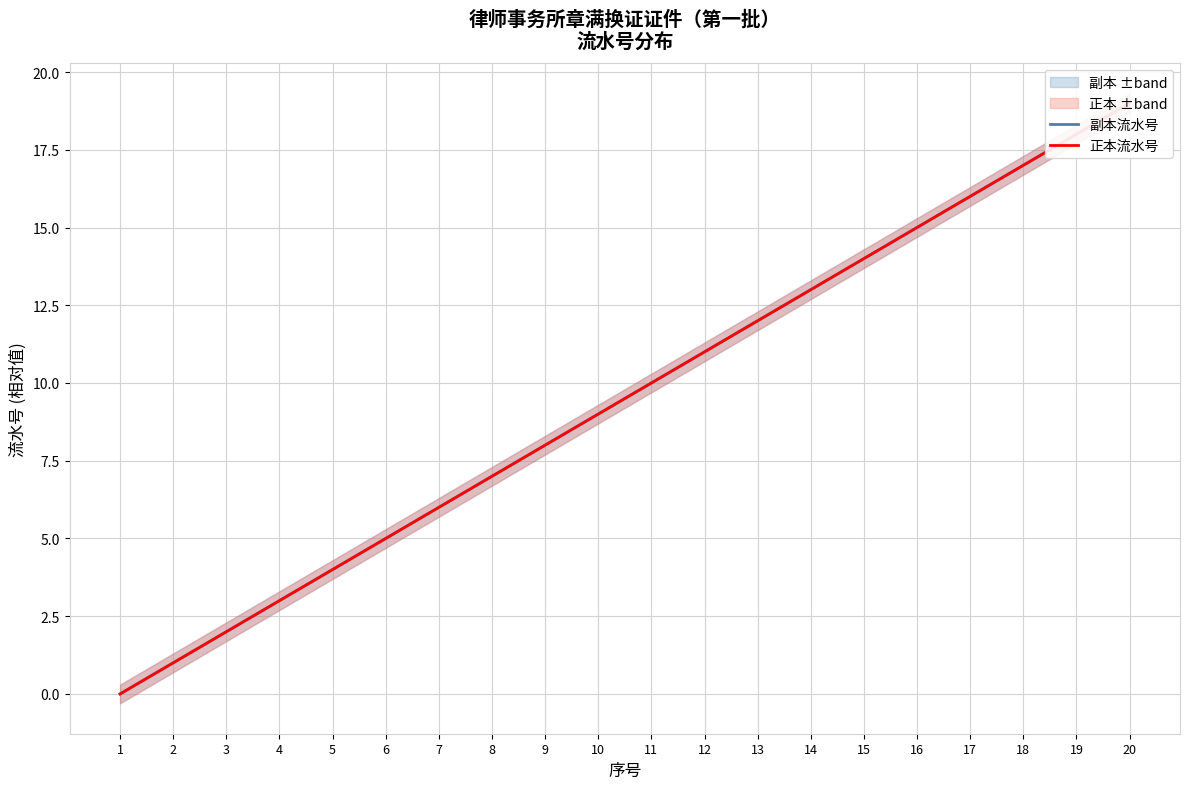

True or false: 正本流水号 and 副本流水号 cross at least once.

False